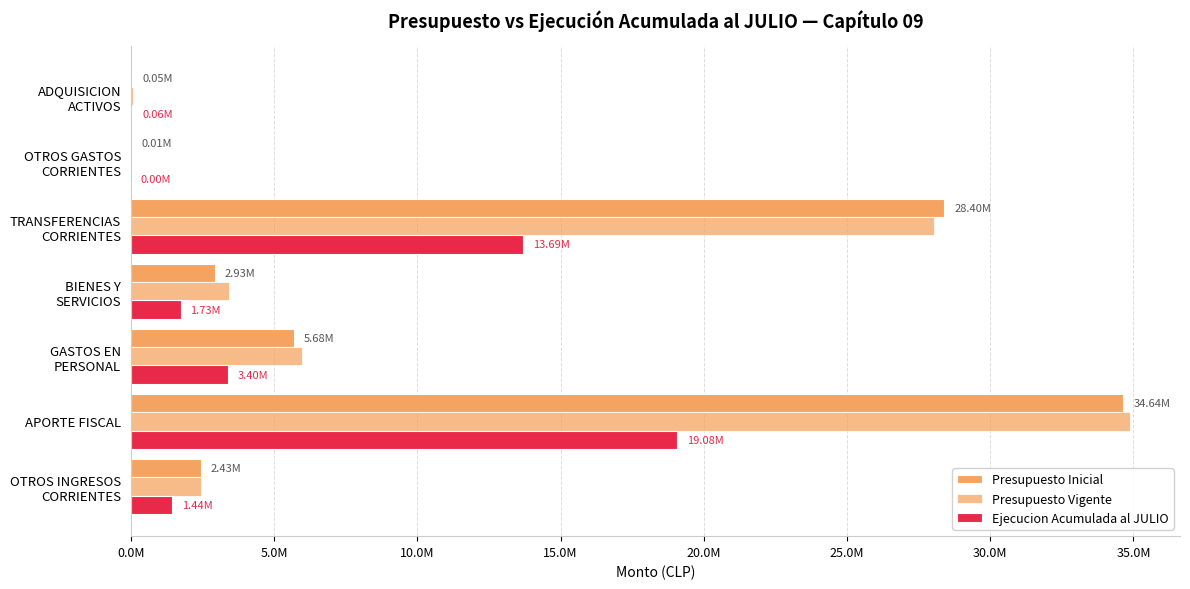

Reading right to left, extract all data points from this chart.

Presupuesto Inicial: 53248	8224	28401298	2933162	5679518	34643731	2431719
Presupuesto Vigente: 90088	8224	28047349	3416171	5990763	34880876	2431719
Ejecucion Acumulada al JULIO: 57505	2275	13686459	1733876	3395755	19079922	1438824